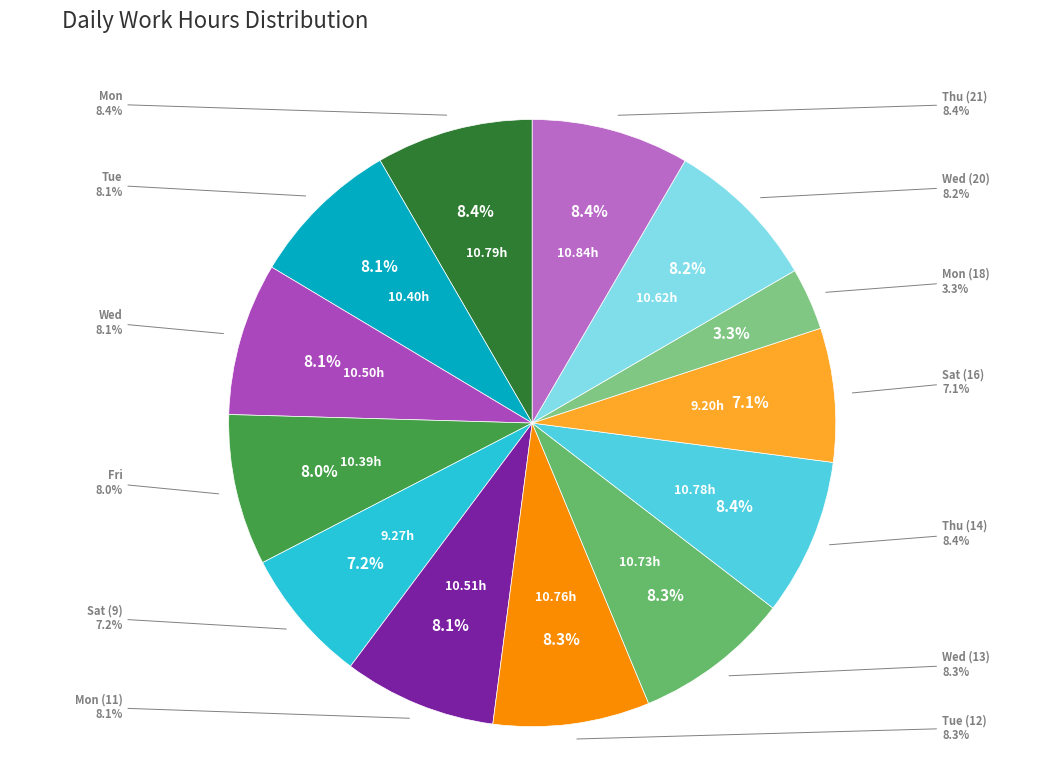

To the nearest percent, what portion does Mon (11) represent?

8%